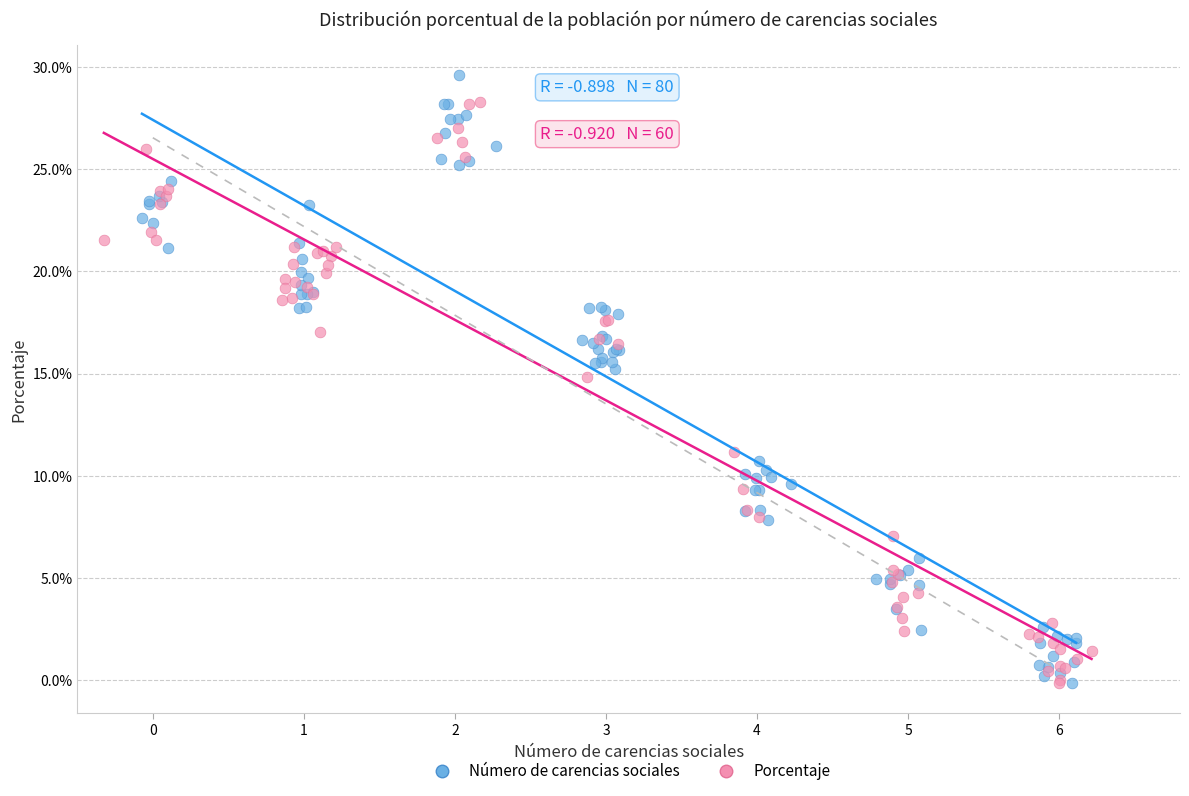

Which series contains the highest Y value?

Número de carencias sociales